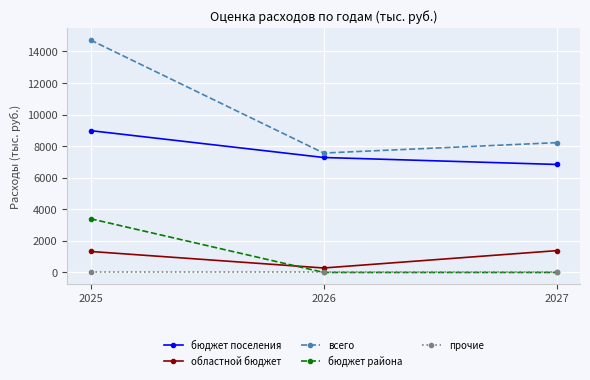

How many data points does each series have?

3